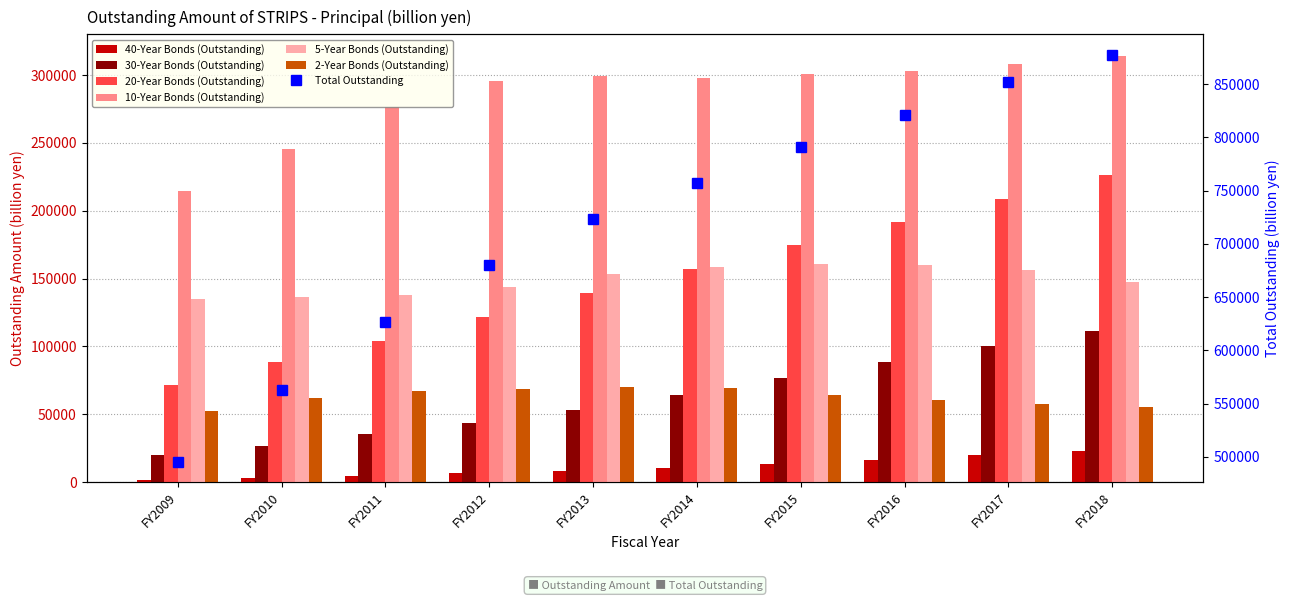

What is the sum of the 30-Year Bonds (Outstanding) values at FY2009 and FY2015?

97156.0